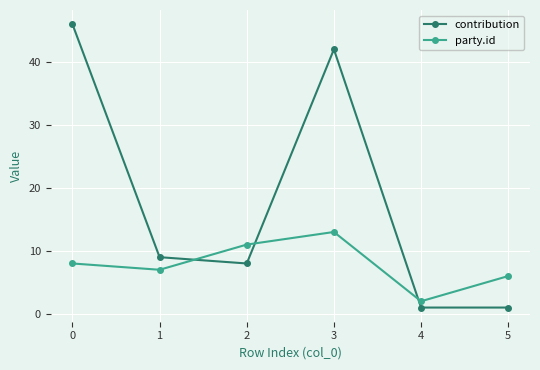

What is the highest value of the contribution series?

46